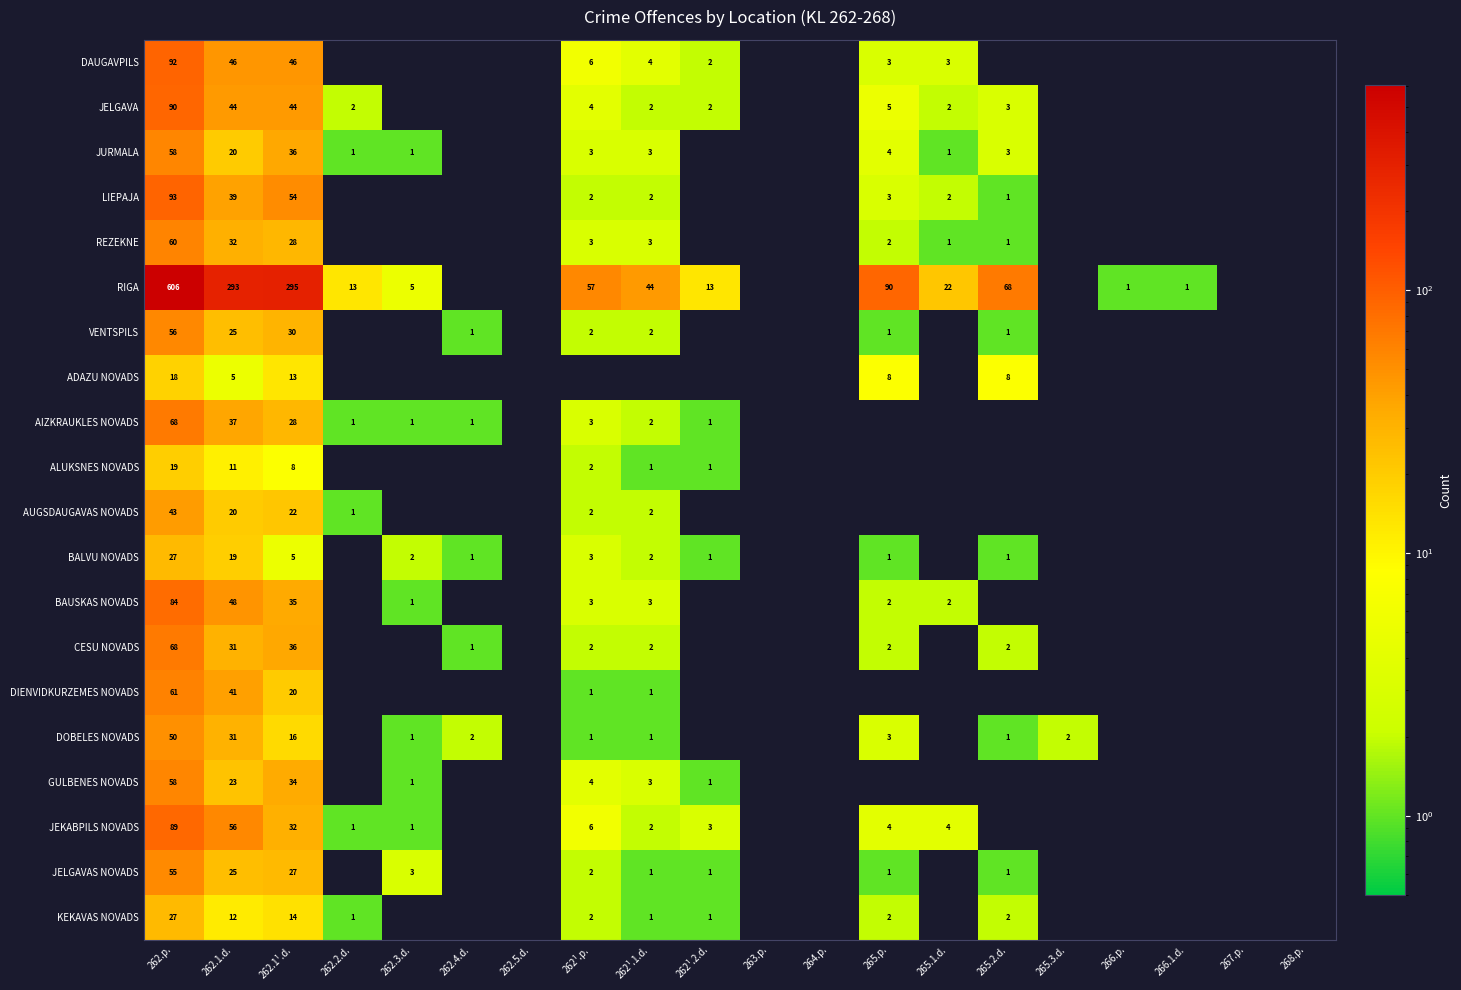

True or false: DOBELES NOVADS has a value of 11 at 262.p..

False